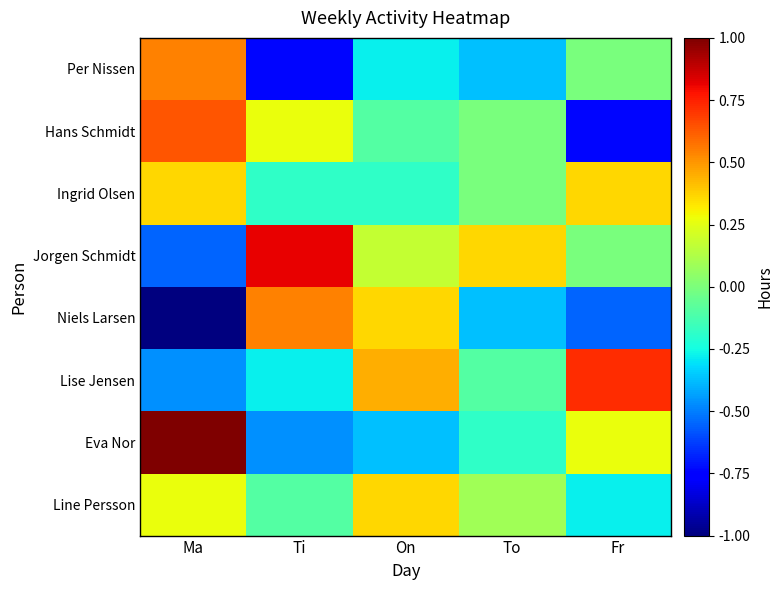

What is the spread (max minus min) of values at On?

0.8